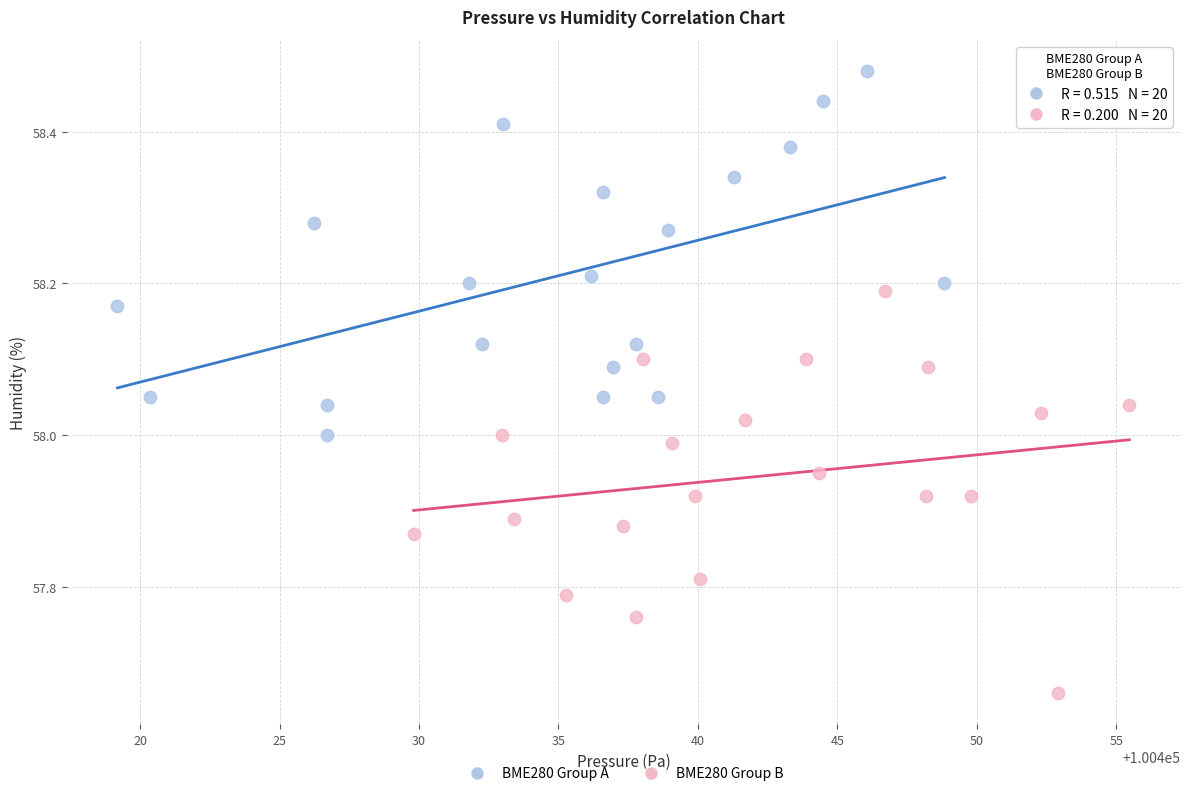

Which series contains the highest Y value?

BME280 Group A